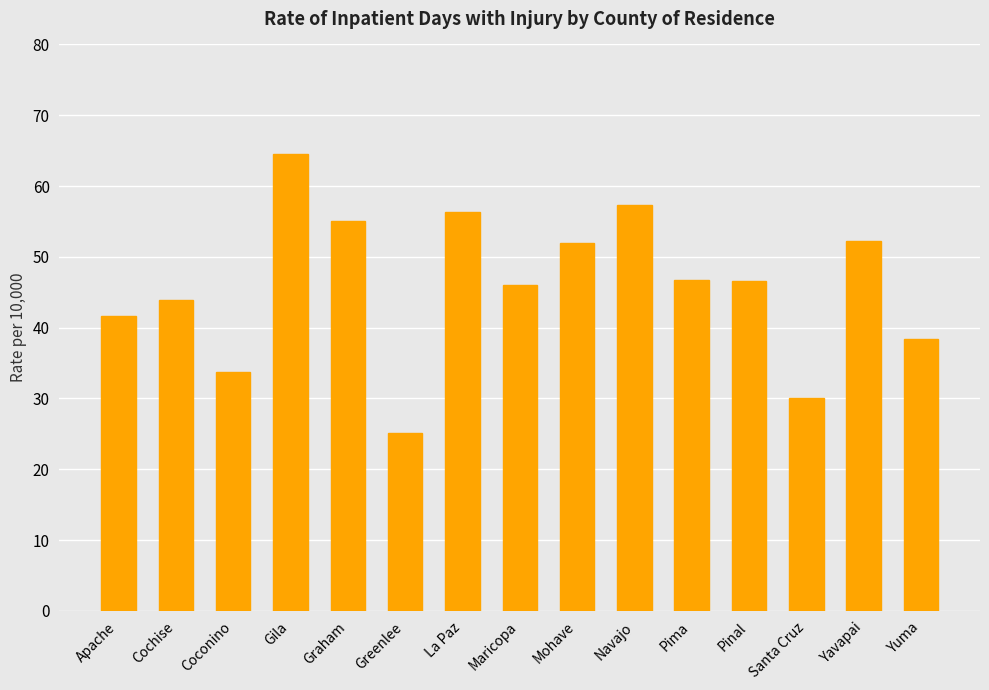

What is the change in value from Cochise to Mohave?

+8.0